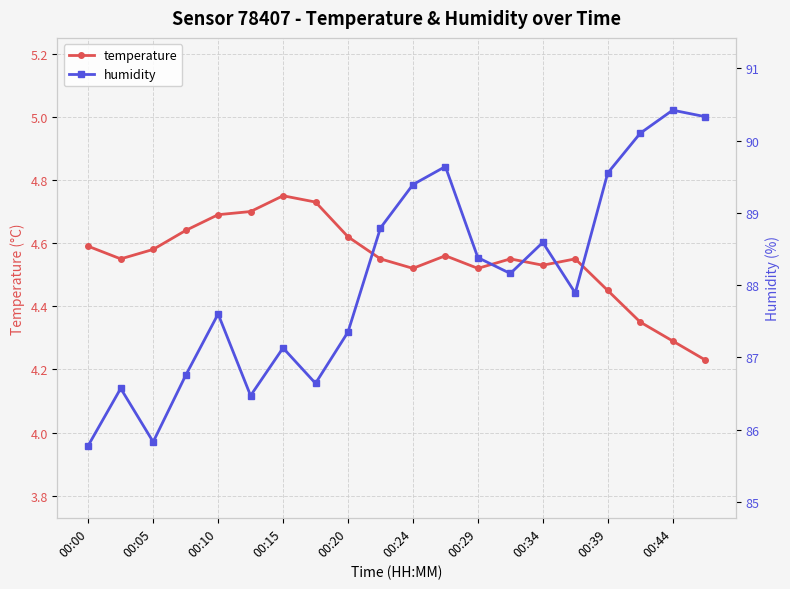

At how many categories does at least one series exceed 13?

20